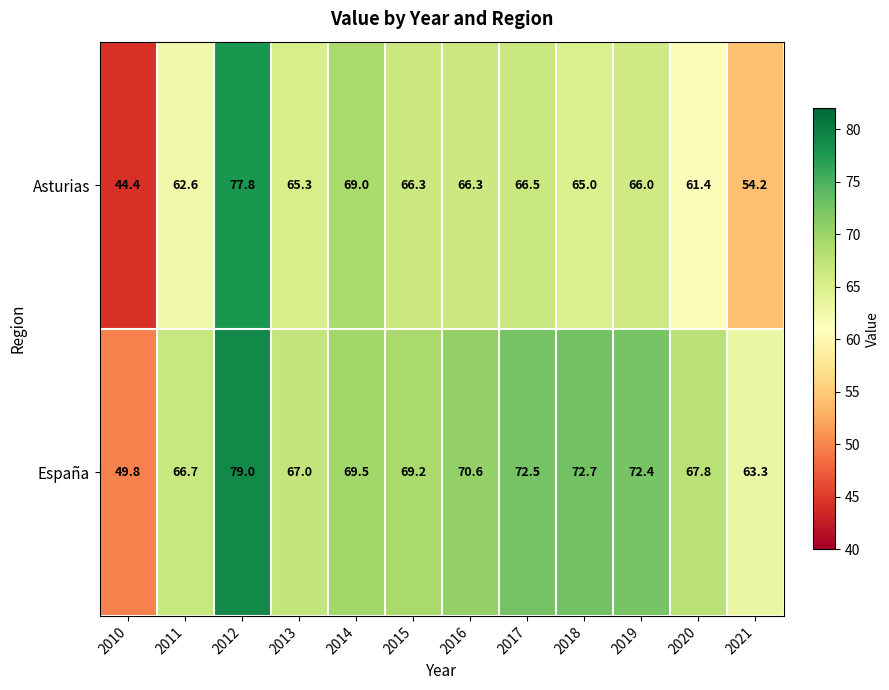

Rank the series at 2021 from lowest to highest value.

Asturias, España